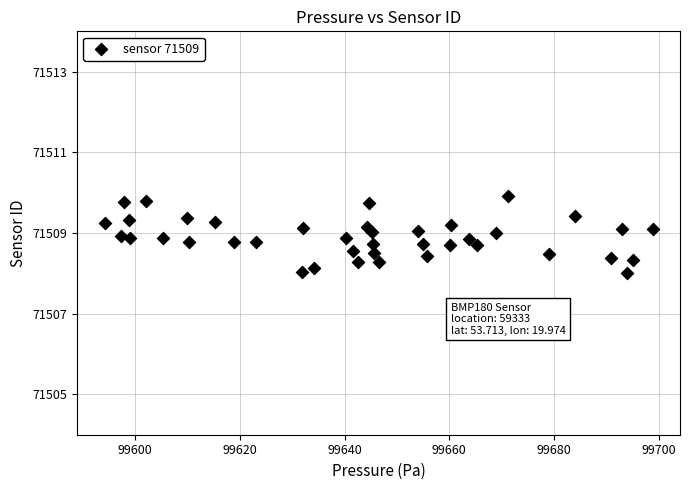

What is the range of X values (max minus min)?

104.6